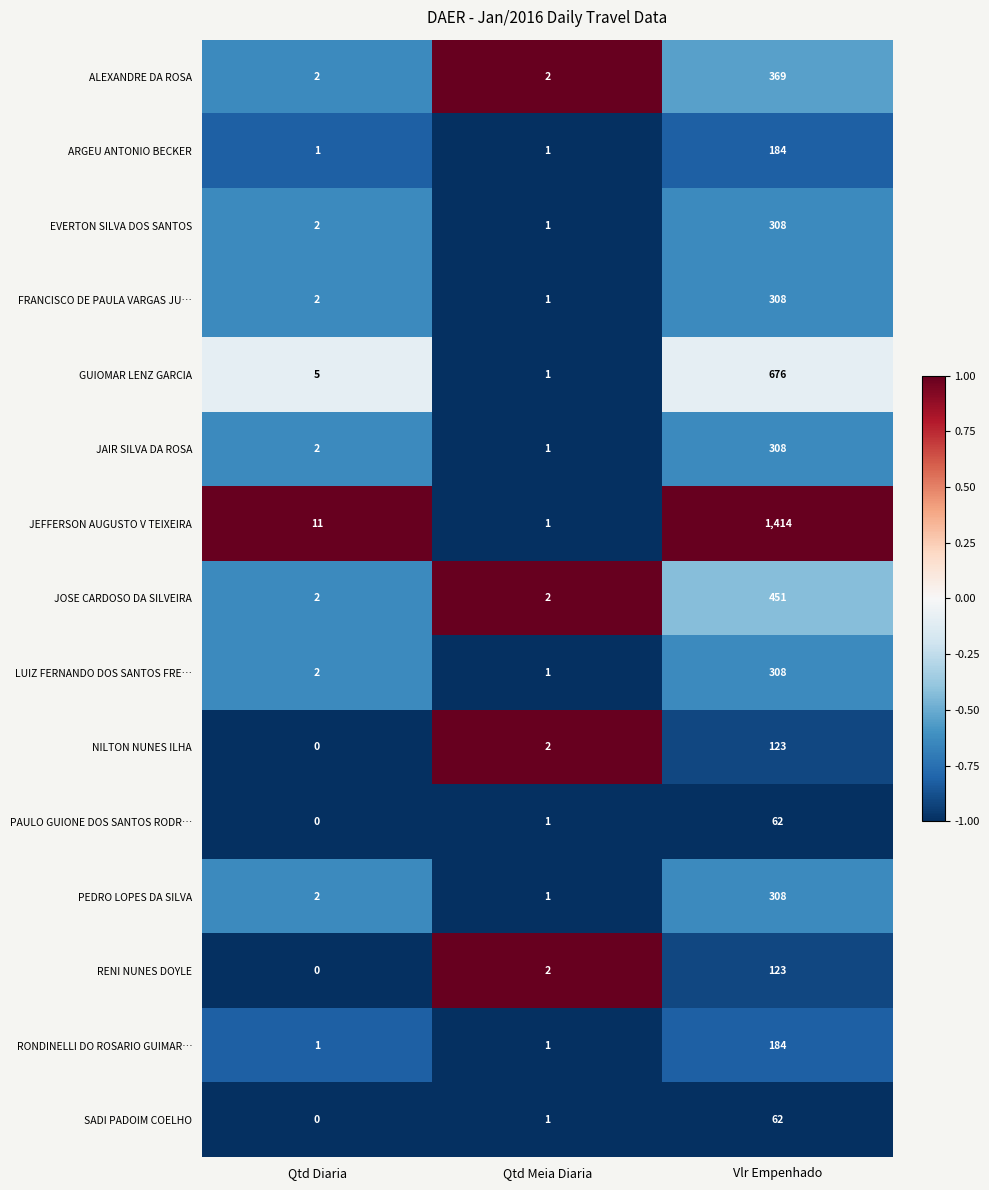

What is the difference between the maximum and minimum values in the JOSE CARDOSO DA SILVEIRA series?

449